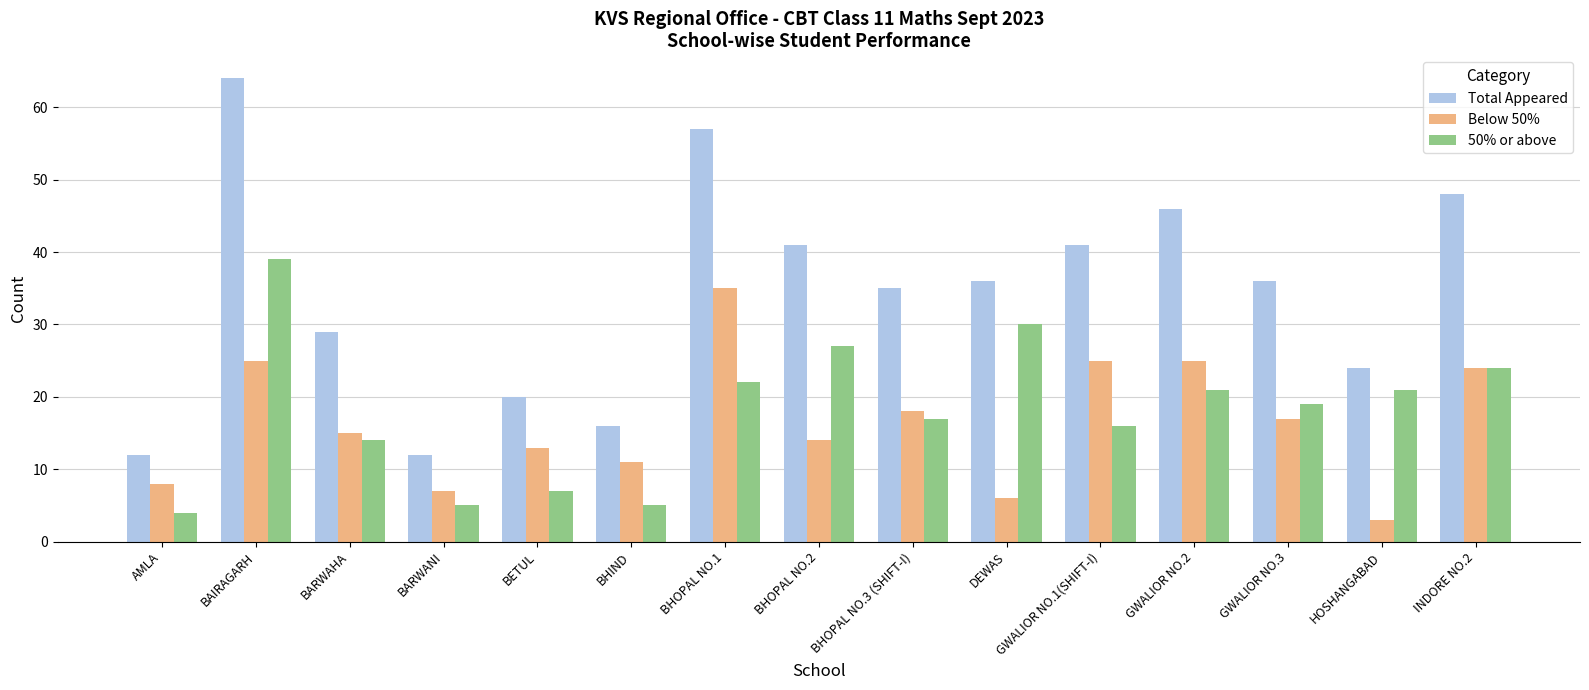

Which series has the largest total across all categories?

Total Appeared